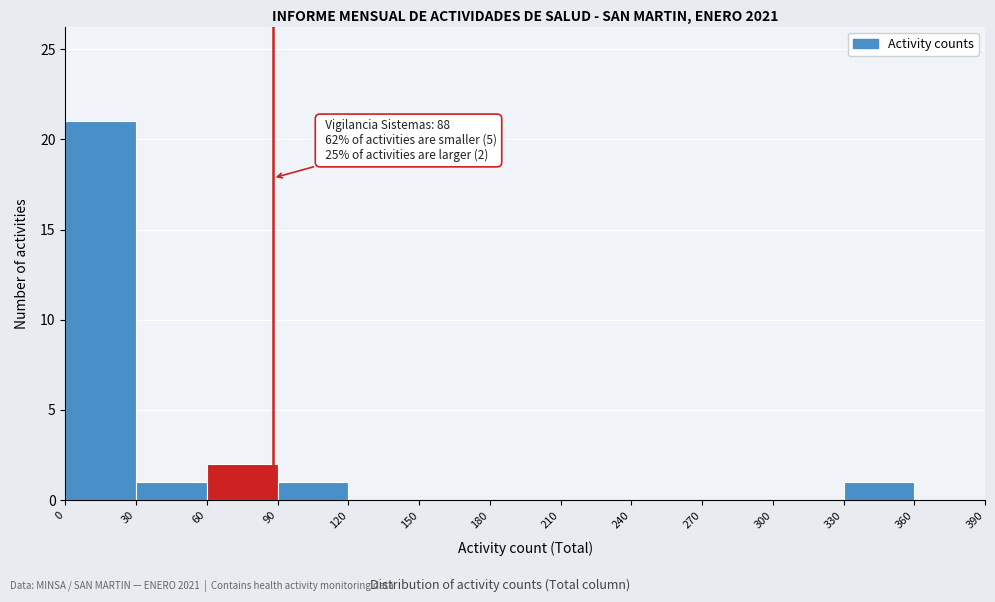

Over which range of the x-axis is the bar tallest?

0 to 30